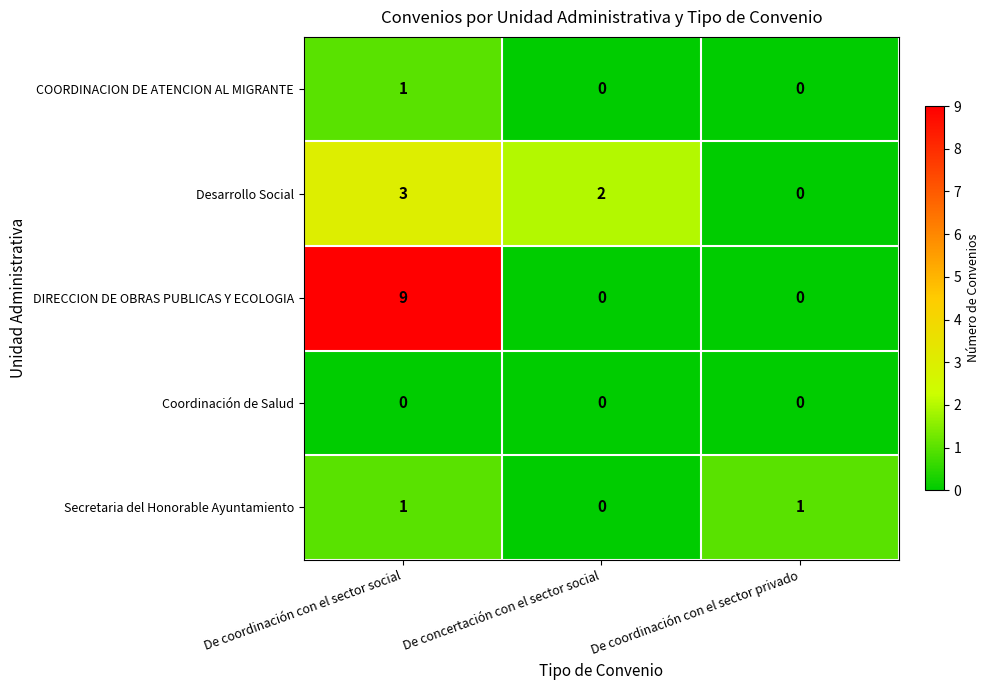

At which category does the chart reach its peak across all series?

De coordinación con el sector social